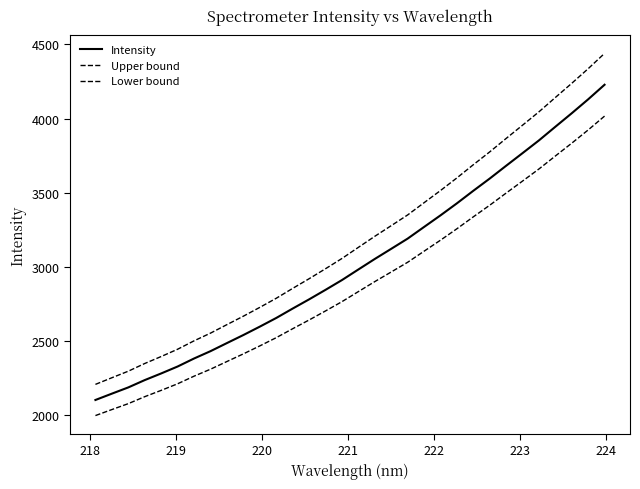

Does the chart have visible grid lines?

No